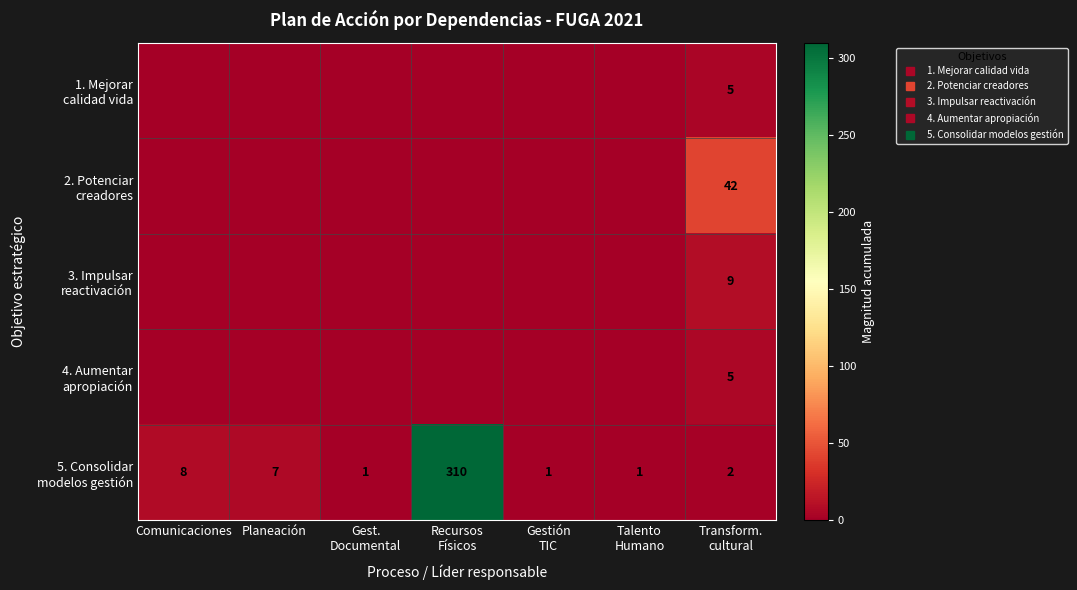

At which category is the sum across all series the highest?

Recursos
Físicos